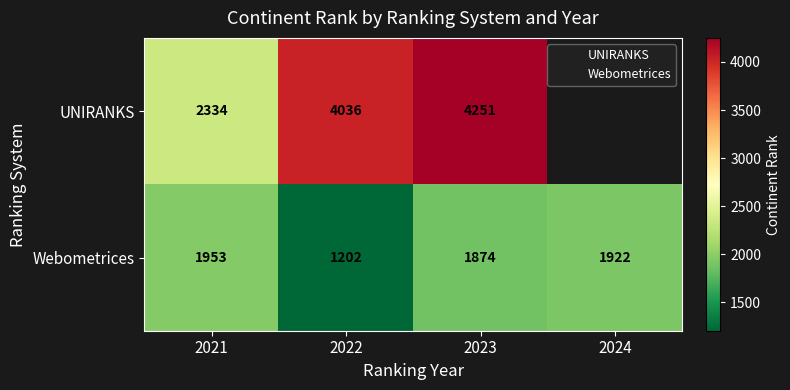

At which category is the sum across all series the highest?

2023